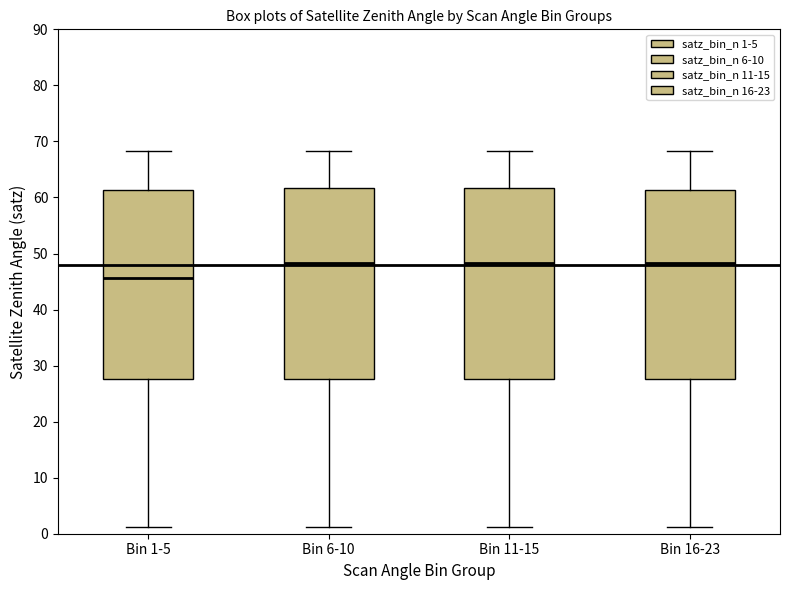

Which box has the lowest median line?

Bin 1-5